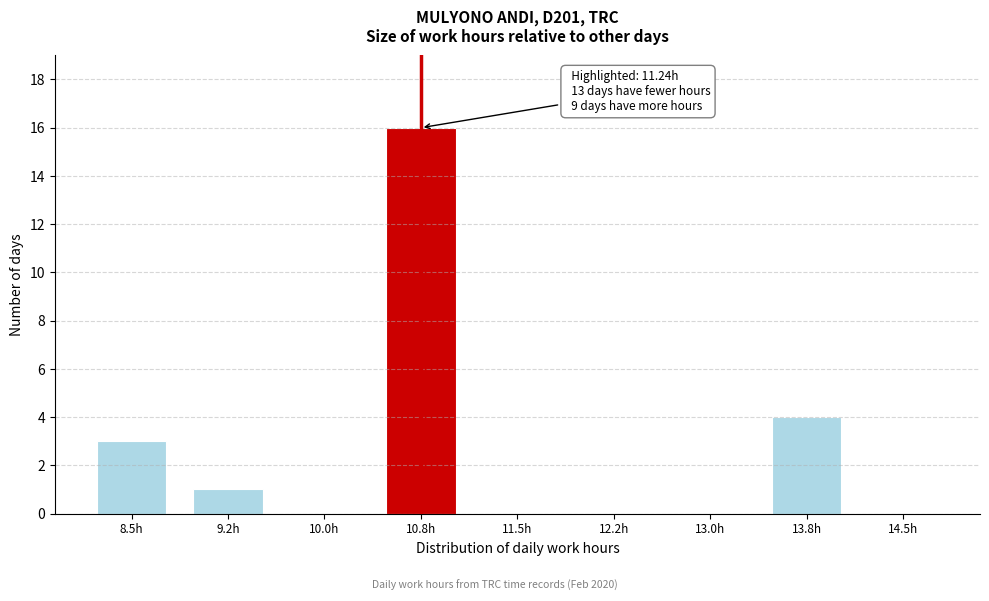

Reading left to right, transcribe all the data shown in this chart.

8.5h=3	9.2h=1	10.0h=0	10.8h=16	11.5h=0	12.2h=0	13.0h=0	13.8h=4	14.5h=0